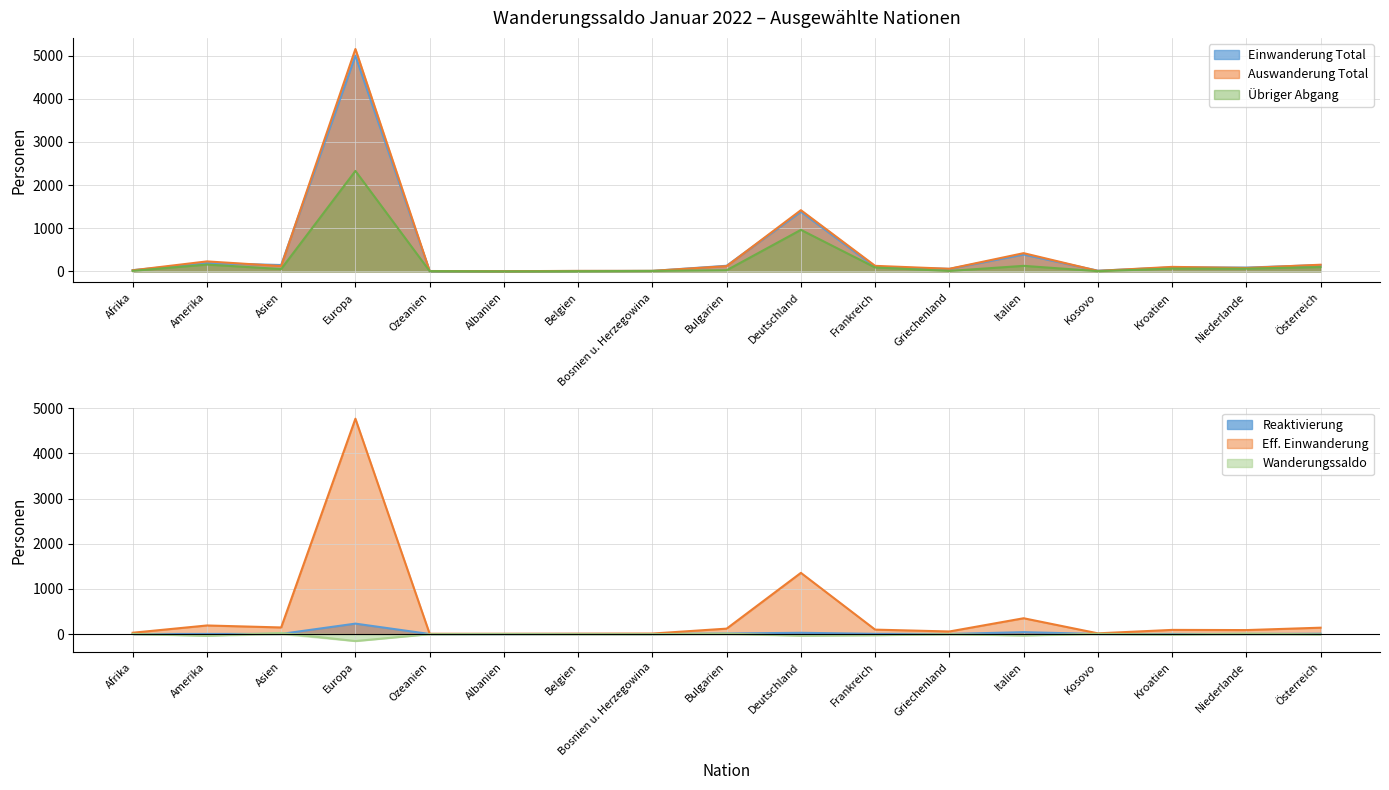

True or false: Übriger Abgang and Reaktivierung intersect in this chart.

False